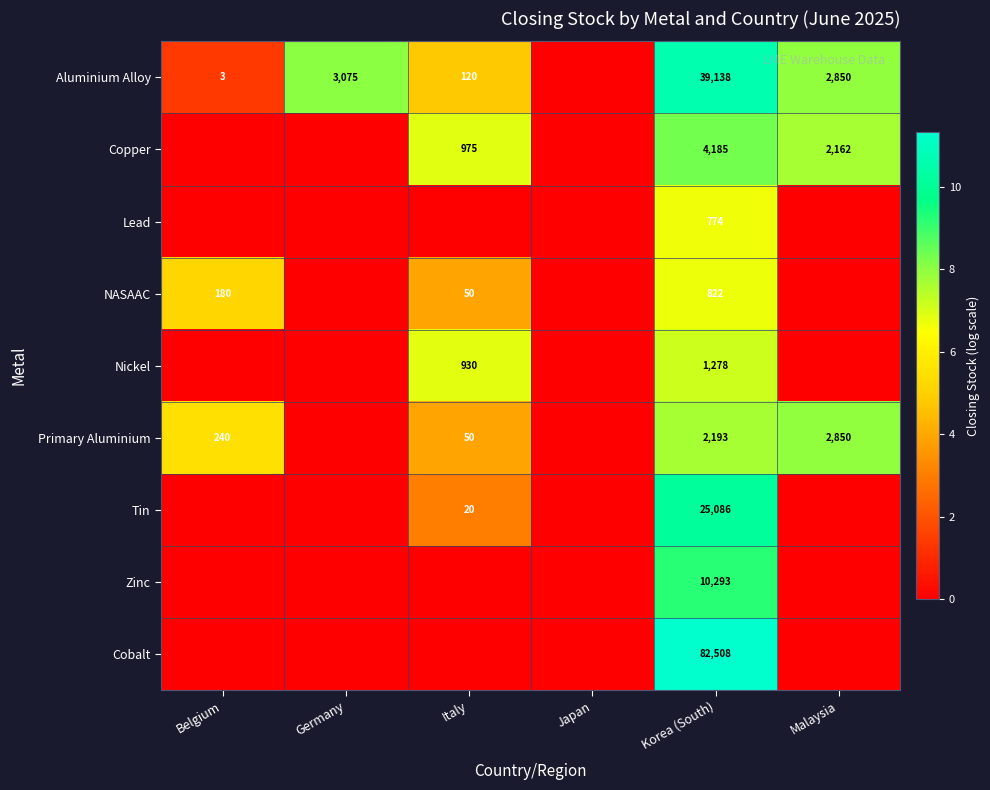

At how many categories does at least one series exceed 3?

5